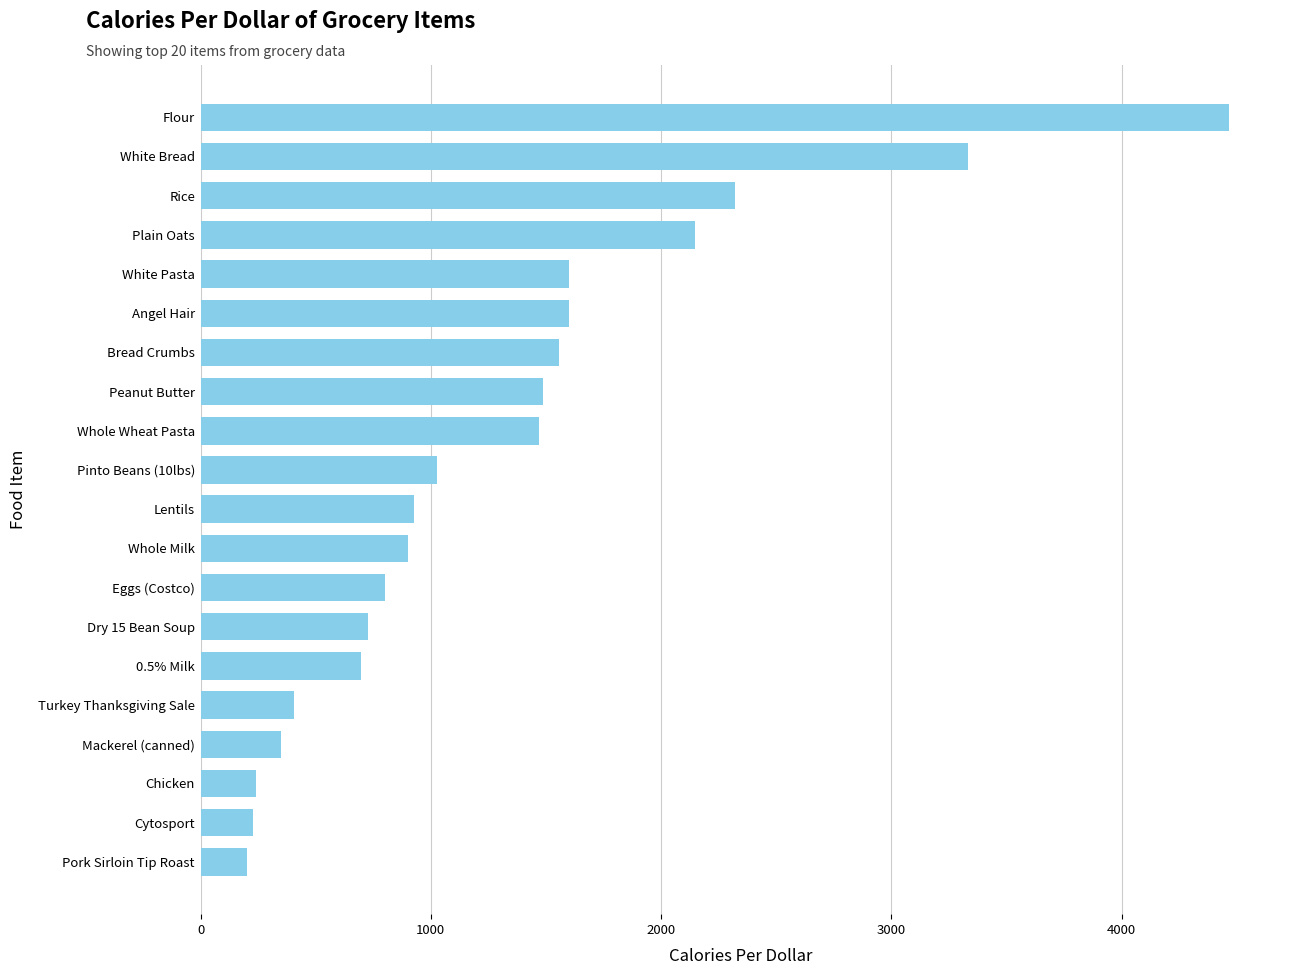

What is the change in value from Whole Wheat Pasta to Flour?

+2994.3